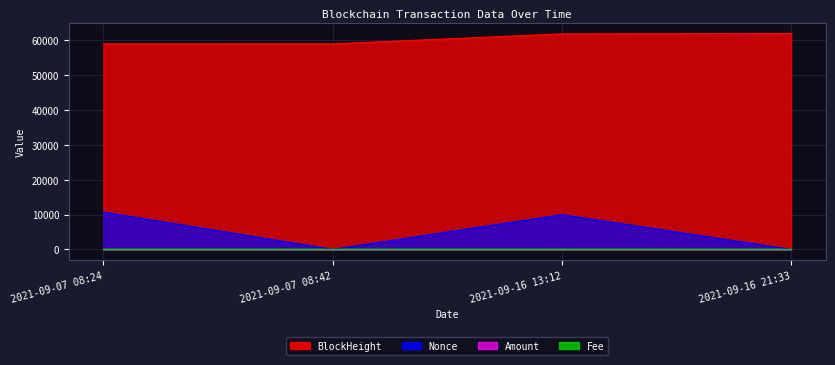

Between 2021-09-07 08:42 and 2021-09-16 13:12, which series saw the biggest shift?

Nonce